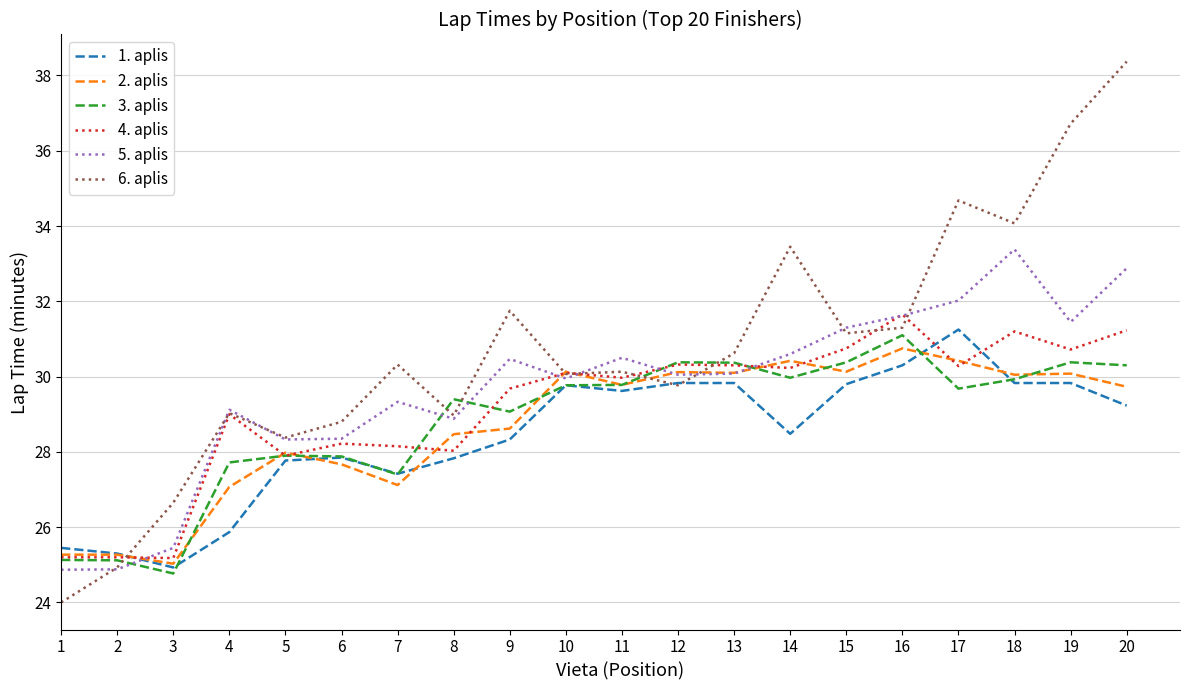

At which category is the sum across all series the highest?

20